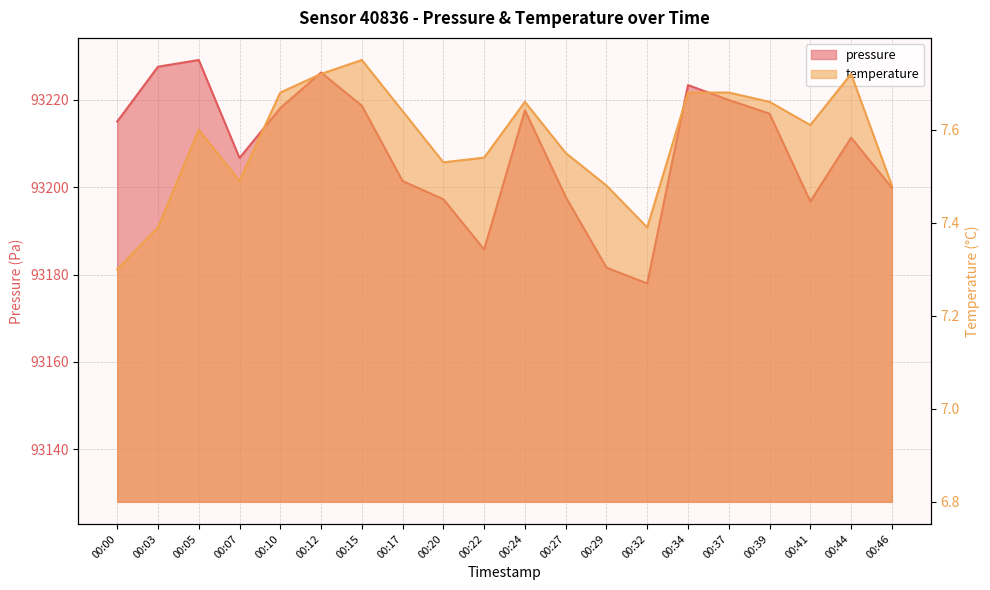

Rank the categories by temperature value from highest to lowest.

00:15, 00:12, 00:44, 00:10, 00:34, 00:37, 00:24, 00:39, 00:17, 00:41, 00:05, 00:27, 00:22, 00:20, 00:07, 00:29, 00:46, 00:03, 00:32, 00:00